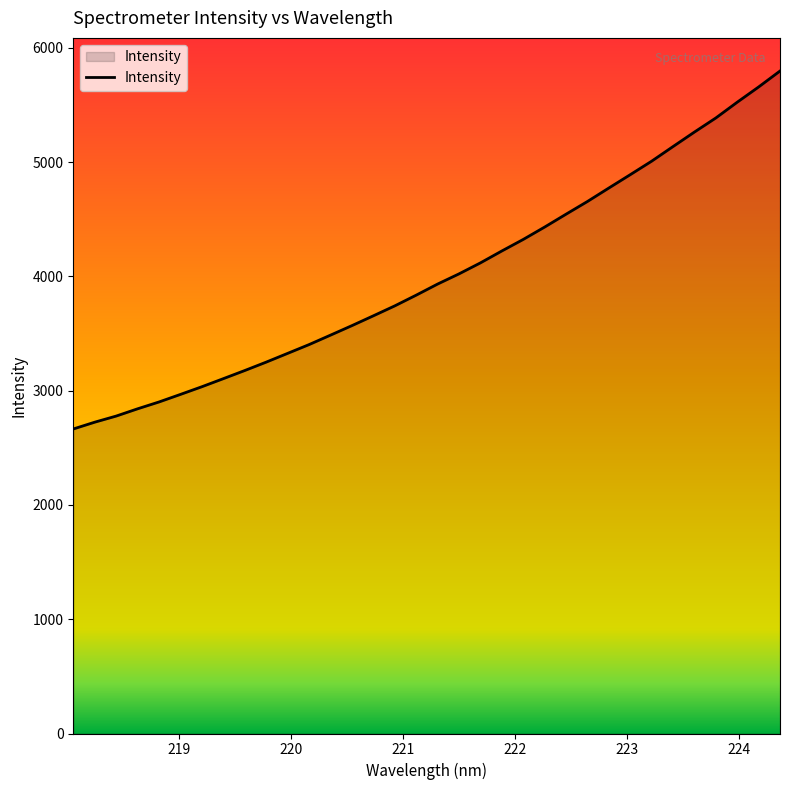

What is the greatest value displayed?

5798.3